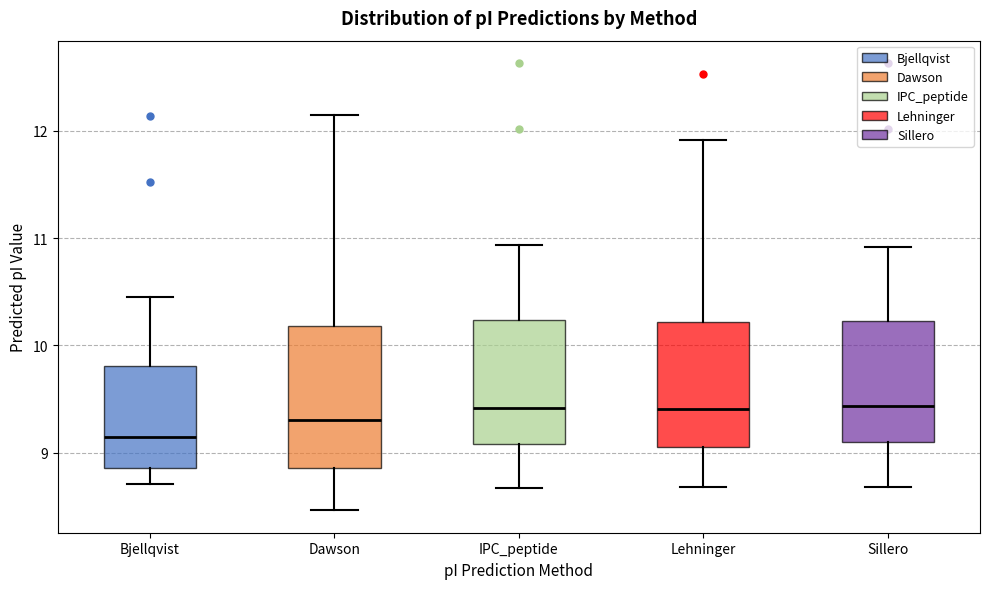

Which box's median line is the lowest?

Bjellqvist